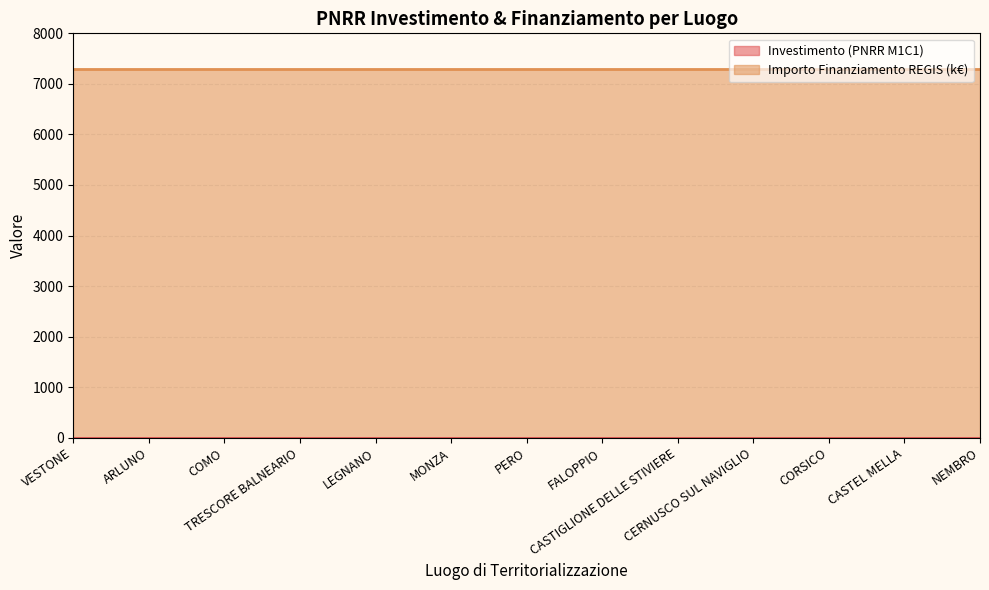

List the labels in order of Importo Finanziamento REGIS (k€) value, largest first.

VESTONE, ARLUNO, COMO, TRESCORE BALNEARIO, LEGNANO, MONZA, PERO, FALOPPIO, CASTIGLIONE DELLE STIVIERE, CERNUSCO SUL NAVIGLIO, CORSICO, CASTEL MELLA, NEMBRO